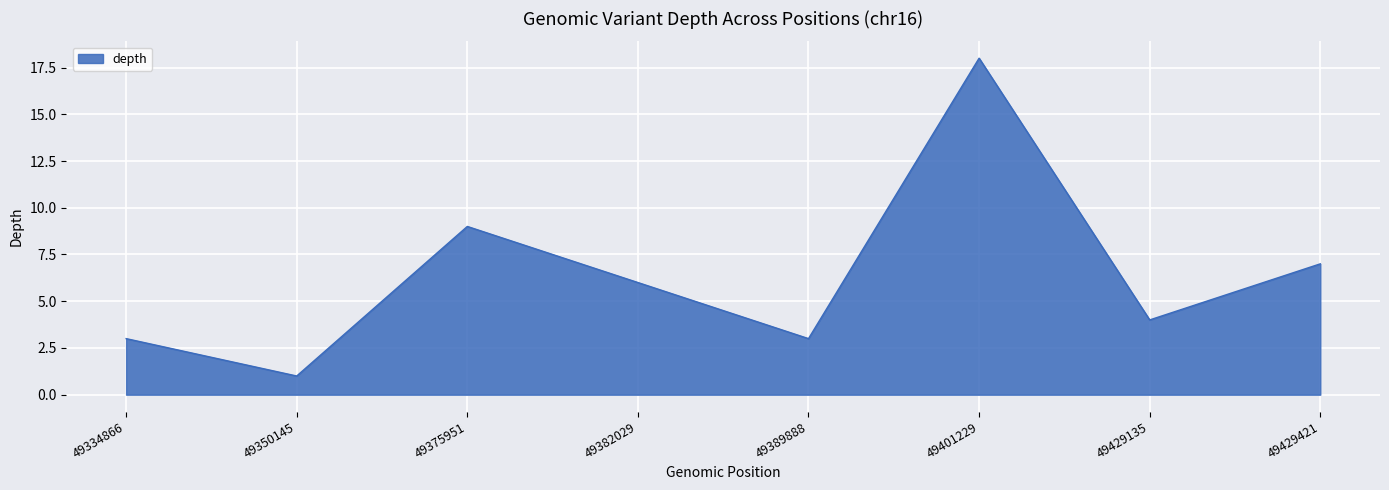

True or false: the data has more than 2 interior local peaks.

False